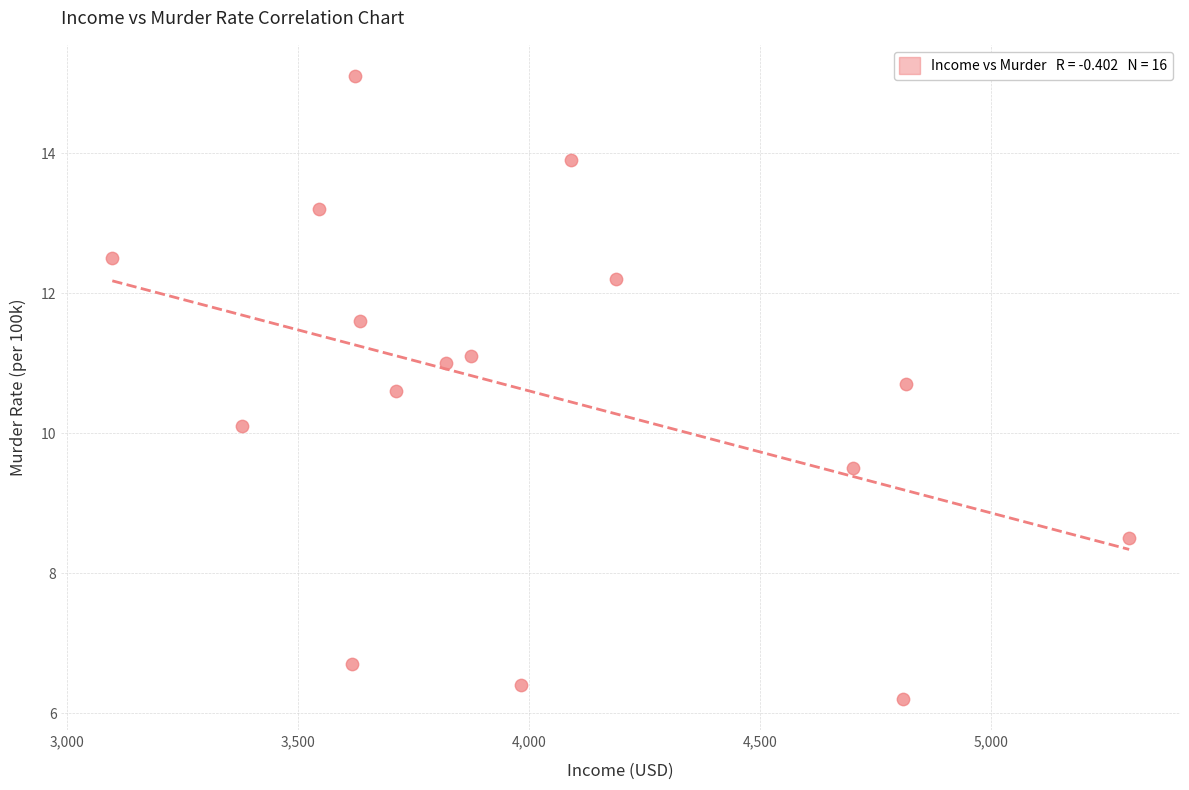

What Y value in the scatter plot is closest to 10?

10.1